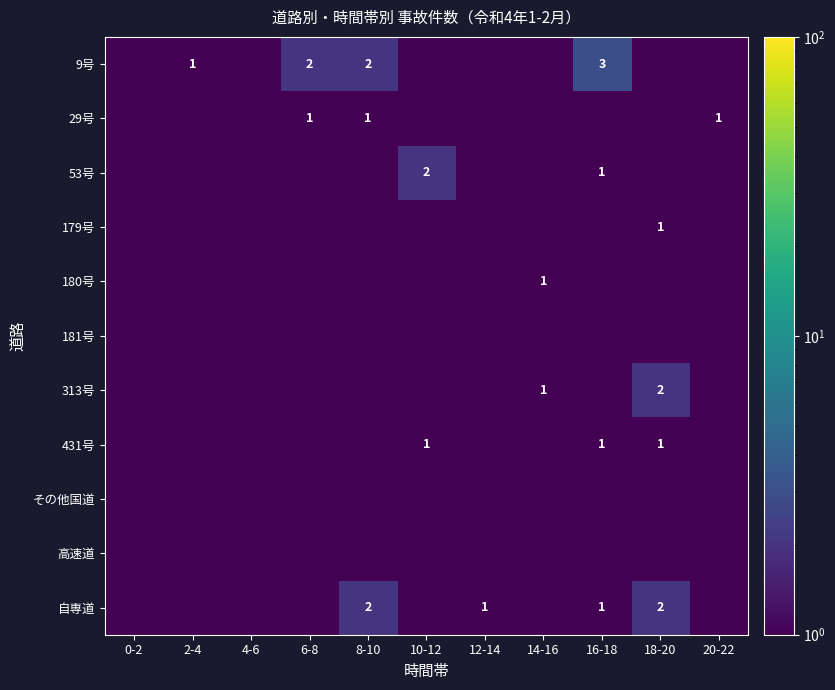

Which category has the lowest value across all series?

0-2